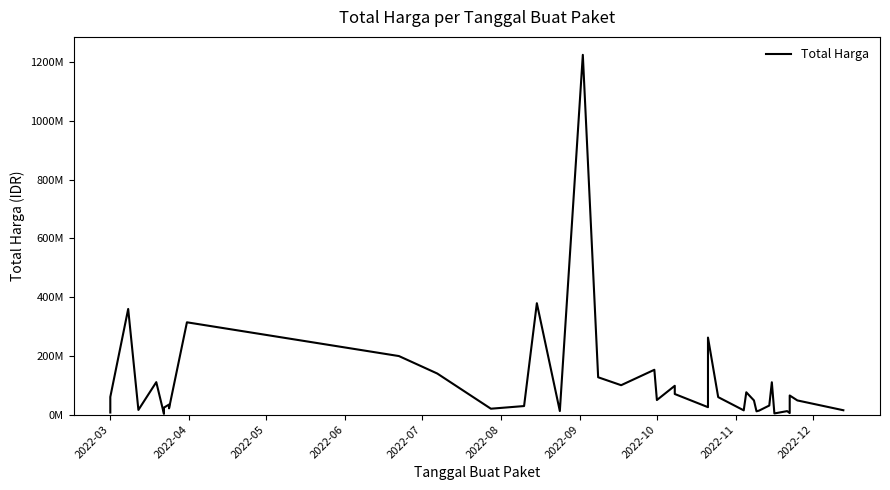

True or false: the data shows 16195499 at 35.

False